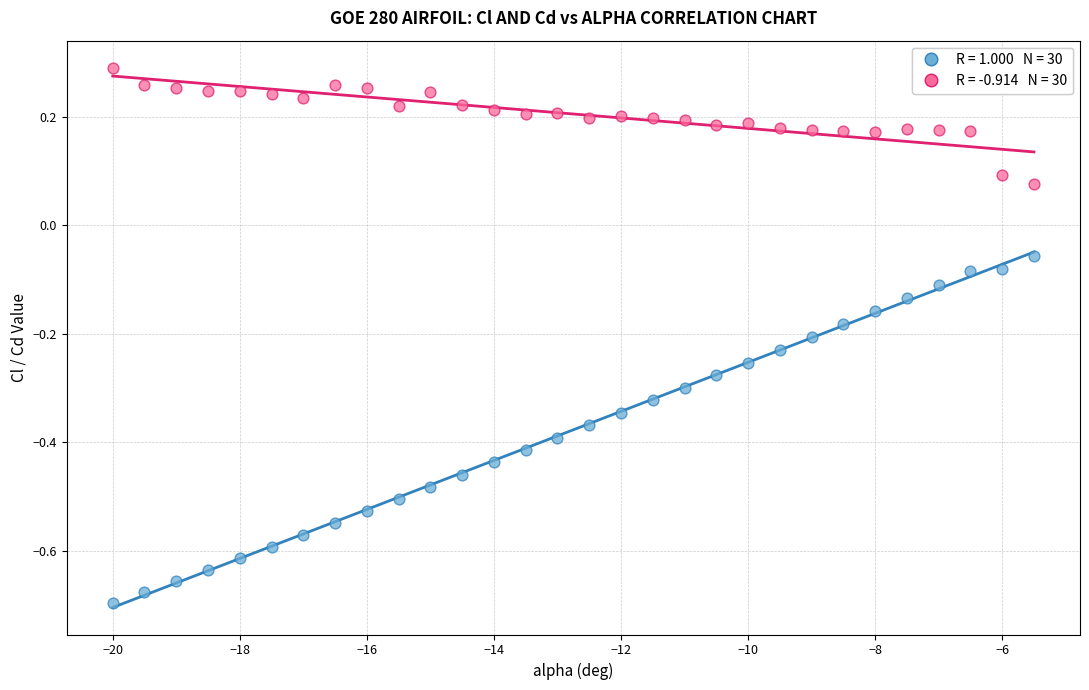

Across all data points, what is the range of Y values (max minus min)?

1.0